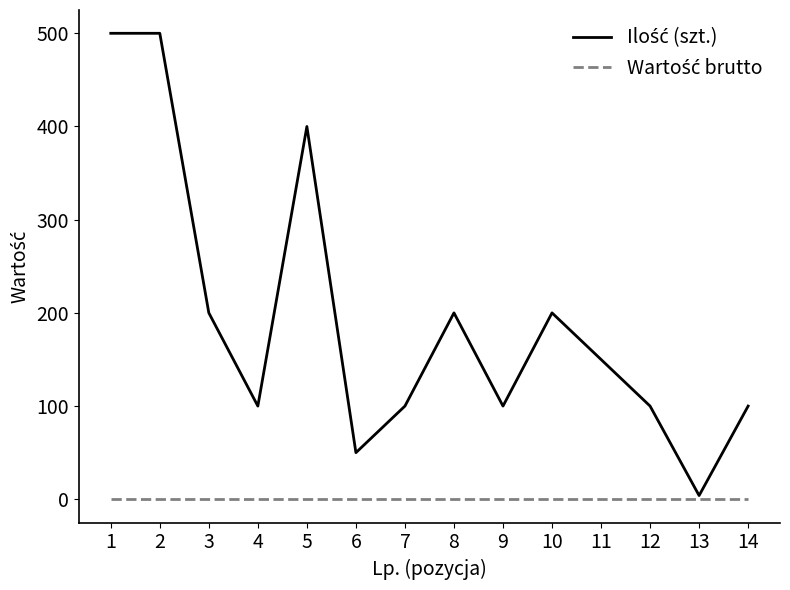

What is the maximum value shown in the chart?

500